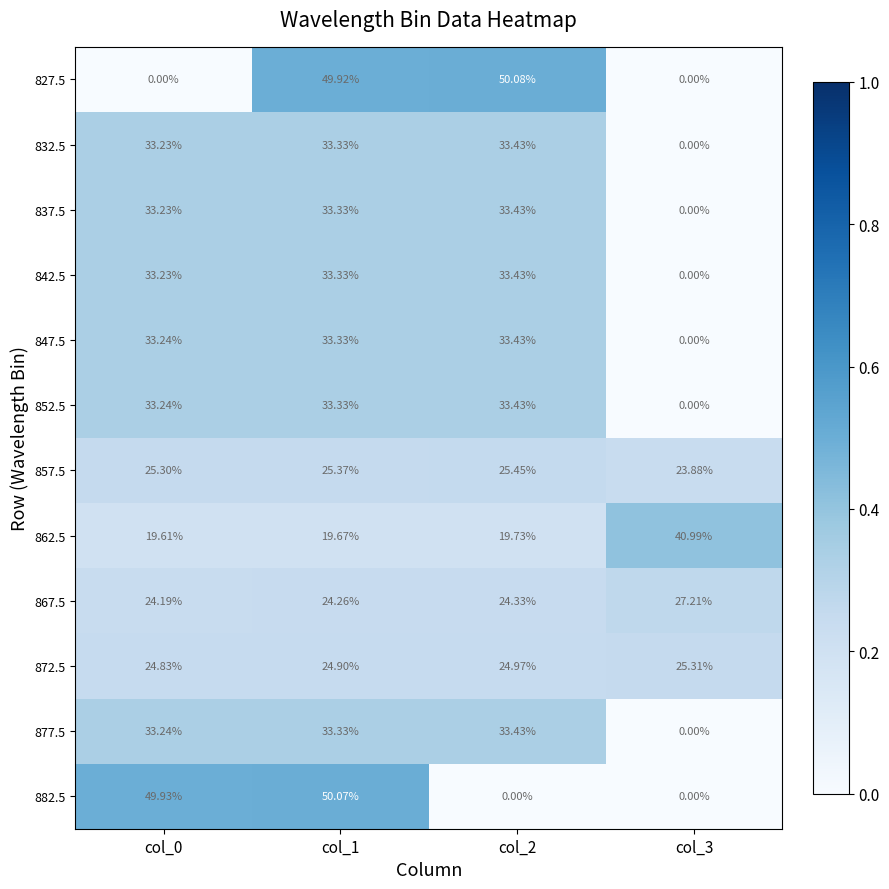

Is the value of 857.5 at col_3 greater than the value of 867.5 at col_0?

No